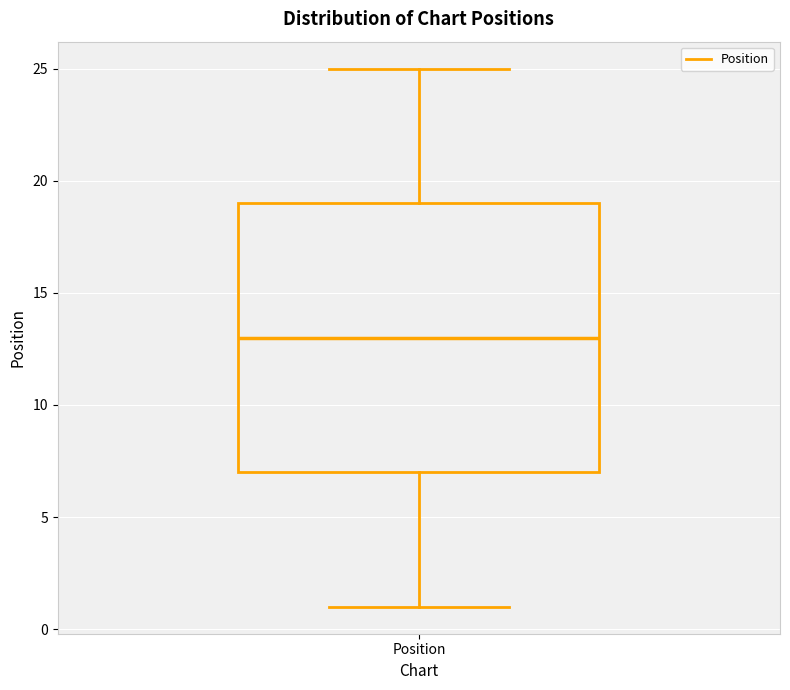

Transcribe this box plot: give where the median line is, the range the box spans, and where the two whiskers end, as read against the y-axis. The values are not printed on the chart, so give them approximately, as read against the axis.

median 13, box 7 to 19, whiskers 1 to 25